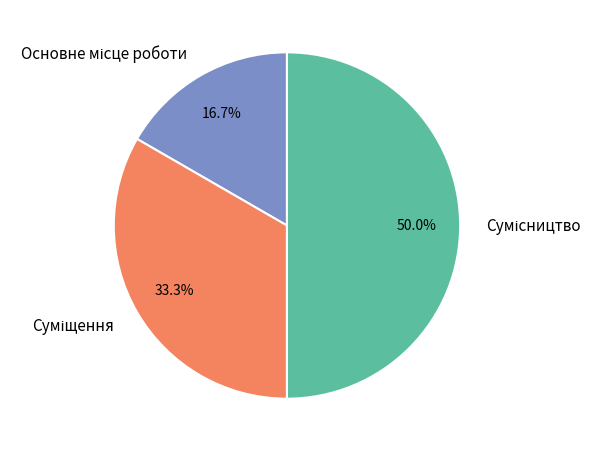

How many slices are in this pie chart?

3